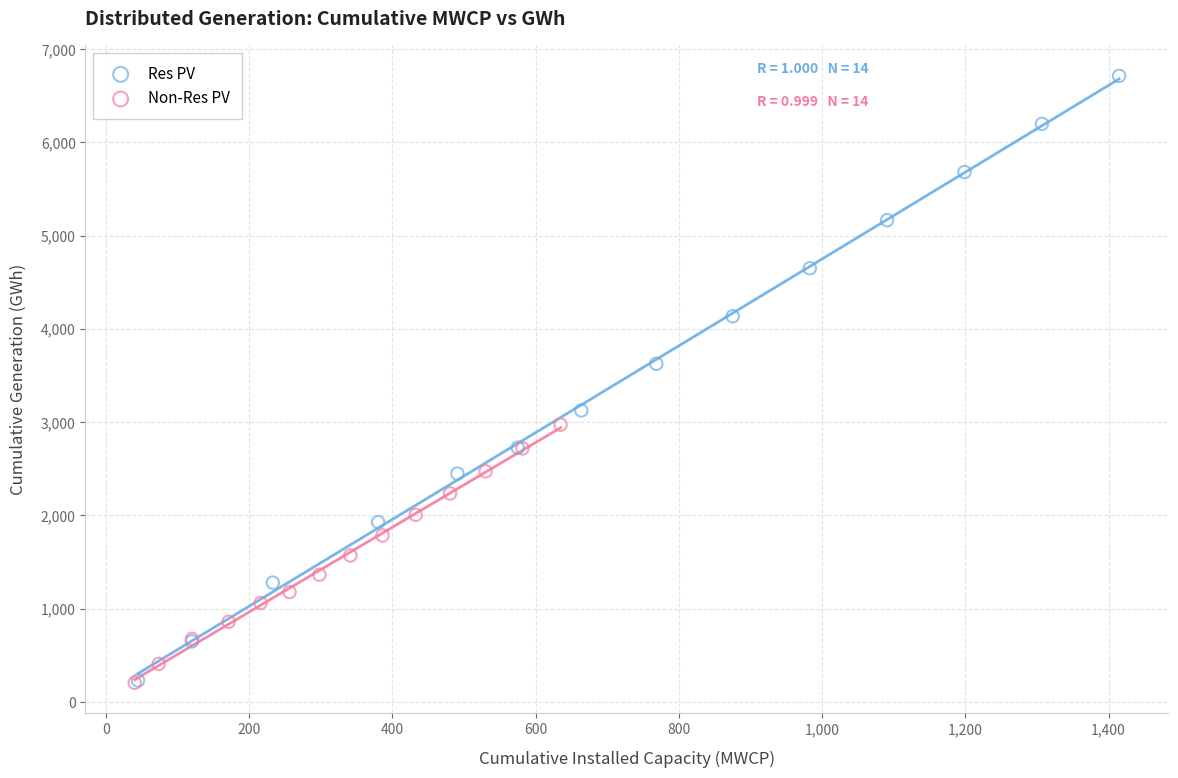

Which series contains the highest Y value?

Res PV